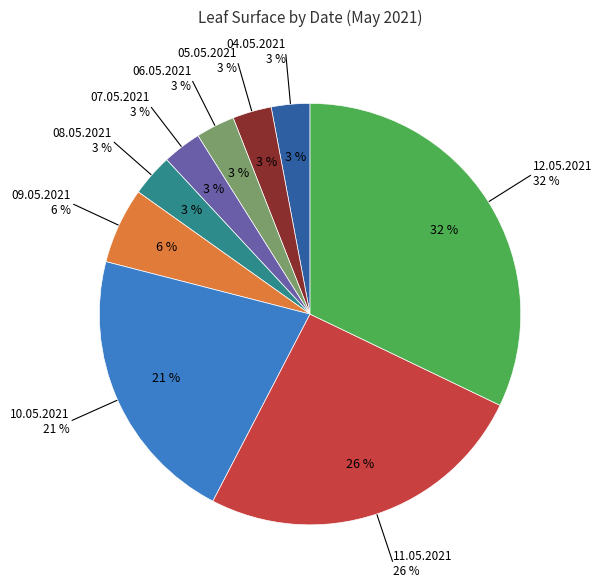

How many slices are in this pie chart?

9